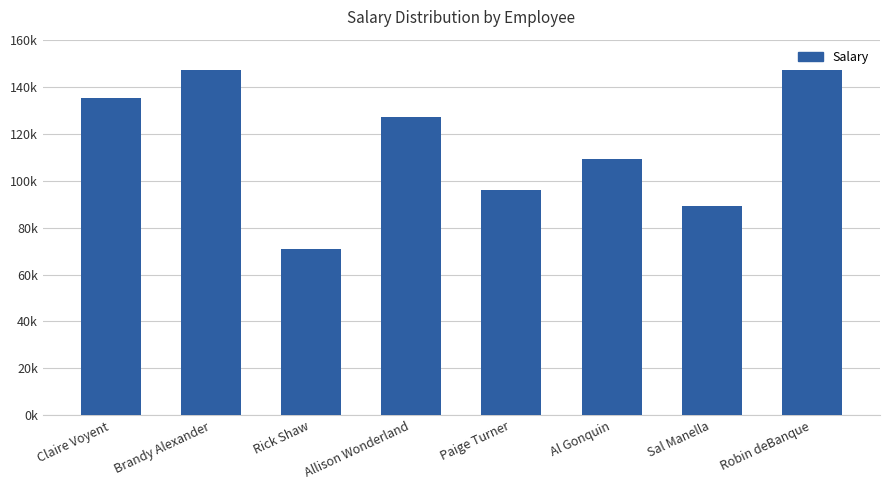

Are the bars horizontal?

No